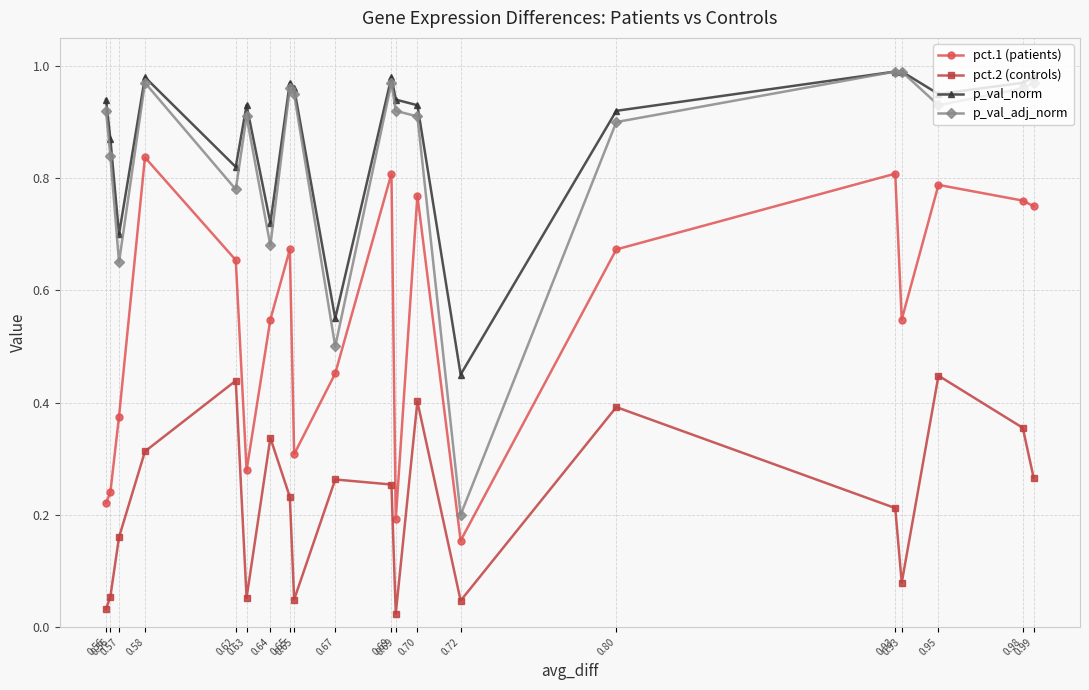

How many lines are shown in the chart?

4